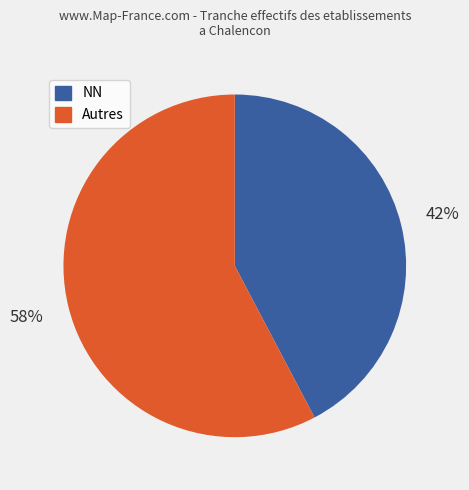

Does any single category account for the majority?

Yes